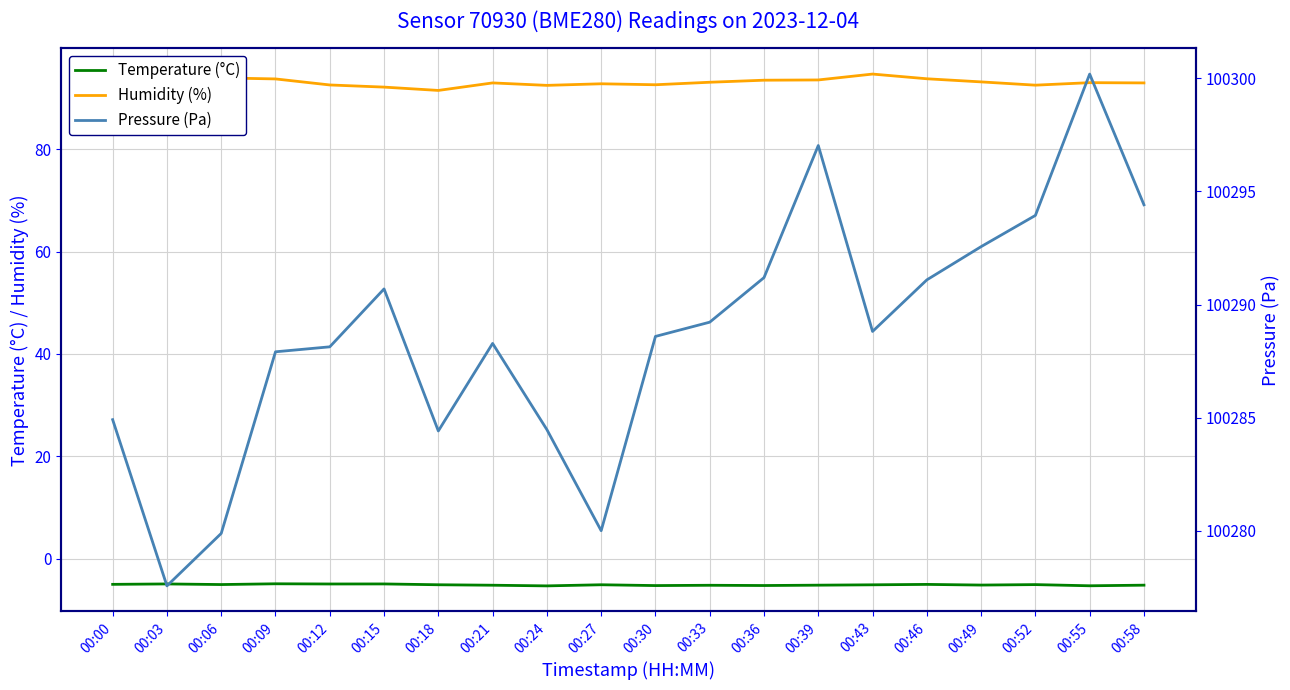

How many lines are shown in the chart?

3